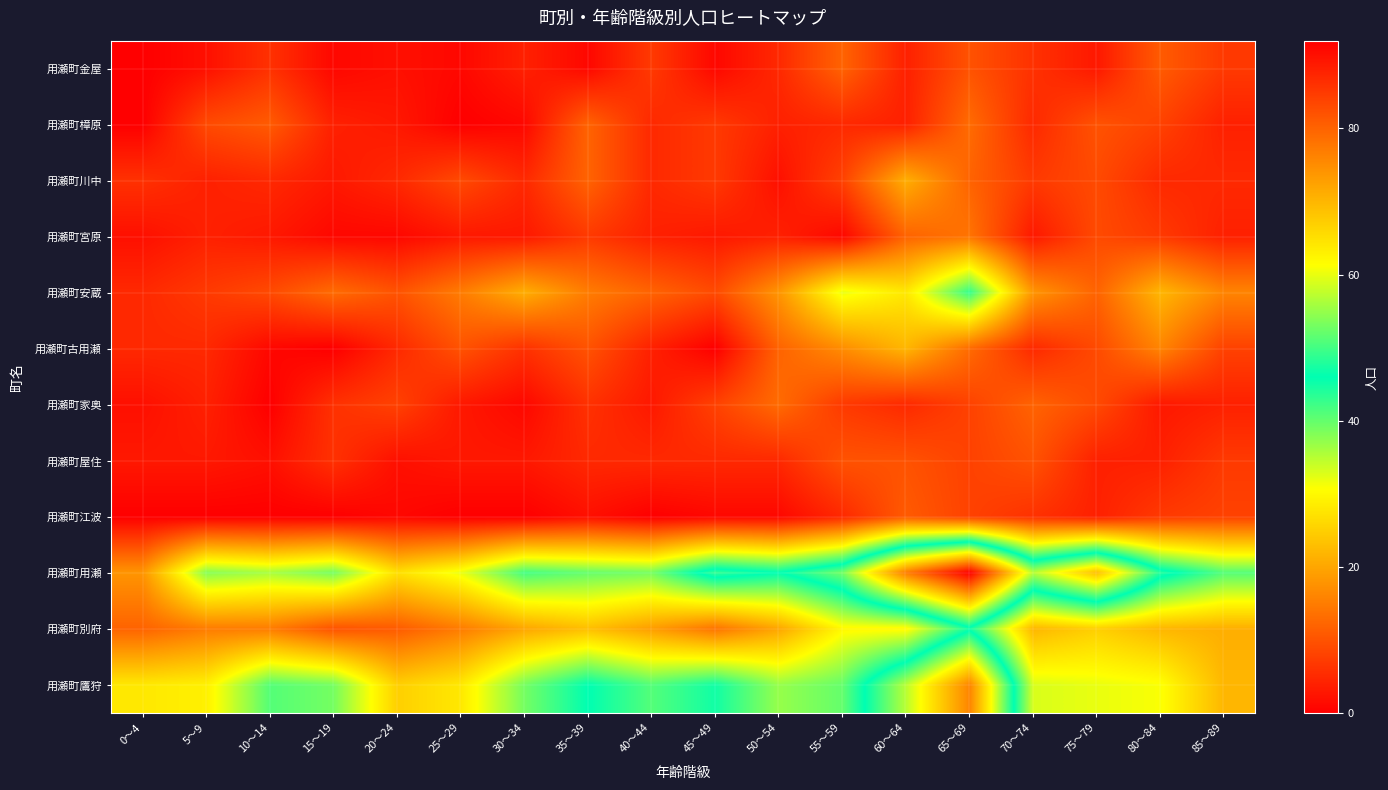

Reading right to left, what are all the values shown in this chart?

用瀬町金屋: 85～89=7	80～84=11	75～79=3	70～74=6	65～69=10	60～64=4	55～59=12	50～54=5	45～49=1	40～44=7	35～39=1	30～34=4	25～29=1	20～24=2	15～19=1	10～14=6	5～9=2	0～4=0
用瀬町樟原: 85～89=4	80～84=8	75～79=10	70～74=5	65～69=13	60～64=4	55～59=5	50～54=4	45～49=7	40～44=5	35～39=12	30～34=1	25～29=0	20～24=3	15～19=4	10～14=11	5～9=9	0～4=0
用瀬町川中: 85～89=5	80～84=5	75～79=9	70～74=7	65～69=12	60～64=21	55～59=8	50～54=2	45～49=7	40～44=5	35～39=12	30～34=5	25～29=9	20～24=5	15～19=3	10～14=5	5～9=4	0～4=6
用瀬町宮原: 85～89=4	80～84=7	75～79=9	70～74=3	65～69=14	60～64=12	55～59=1	50～54=4	45～49=3	40～44=4	35～39=7	30～34=3	25～29=3	20～24=1	15～19=1	10～14=3	5～9=4	0～4=2
用瀬町安蔵: 85～89=16	80～84=22	75～79=12	70～74=18	65～69=43	60～64=28	55～59=32	50～54=18	45～49=9	40～44=12	35～39=15	30～34=21	25～29=15	20～24=10	15～19=13	10～14=9	5～9=7	0～4=5
用瀬町古用瀬: 85～89=8	80～84=16	75～79=9	70～74=5	65～69=13	60～64=22	55～59=17	50～54=12	45～49=0	40～44=4	35～39=10	30～34=6	25～29=10	20～24=5	15～19=0	10～14=1	5～9=5	0～4=5
用瀬町家奥: 85～89=4	80～84=3	75～79=9	70～74=12	65～69=8	60～64=5	55～59=7	50～54=13	45～49=8	40～44=3	35～39=6	30～34=1	25～29=3	20～24=8	15～19=6	10～14=0	5～9=4	0～4=2
用瀬町屋住: 85～89=7	80～84=4	75～79=4	70～74=10	65～69=8	60～64=10	55～59=10	50～54=5	45～49=5	40～44=5	35～39=5	30～34=3	25～29=3	20～24=2	15～19=6	10～14=2	5～9=3	0～4=3
用瀬町江波: 85～89=8	80～84=7	75～79=4	70～74=6	65～69=8	60～64=11	55～59=5	50～54=1	45～49=1	40～44=0	35～39=2	30～34=0	25～29=0	20～24=1	15～19=0	10～14=0	5～9=0	0～4=0
用瀬町用瀬: 85～89=41	80～84=48	75～79=69	70～74=57	65～69=92	60～64=77	55～59=53	50～54=46	45～49=49	40～44=39	35～39=40	30～34=42	25～29=32	20～24=27	15～19=39	10～14=36	5～9=38	0～4=18
用瀬町別府: 85～89=21	80～84=22	75～79=25	70～74=22	65～69=45	60～64=30	55～59=30	50～54=20	45～49=14	40～44=19	35～39=23	30～34=20	25～29=15	20～24=11	15～19=10	10～14=15	5～9=15	0～4=12
用瀬町鷹狩: 85～89=22	80～84=31	75～79=32	70～74=33	65～69=76	60～64=57	55～59=40	50～54=37	45～49=45	40～44=41	35～39=46	30～34=39	25～29=28	20～24=25	15～19=39	10～14=41	5～9=29	0～4=28